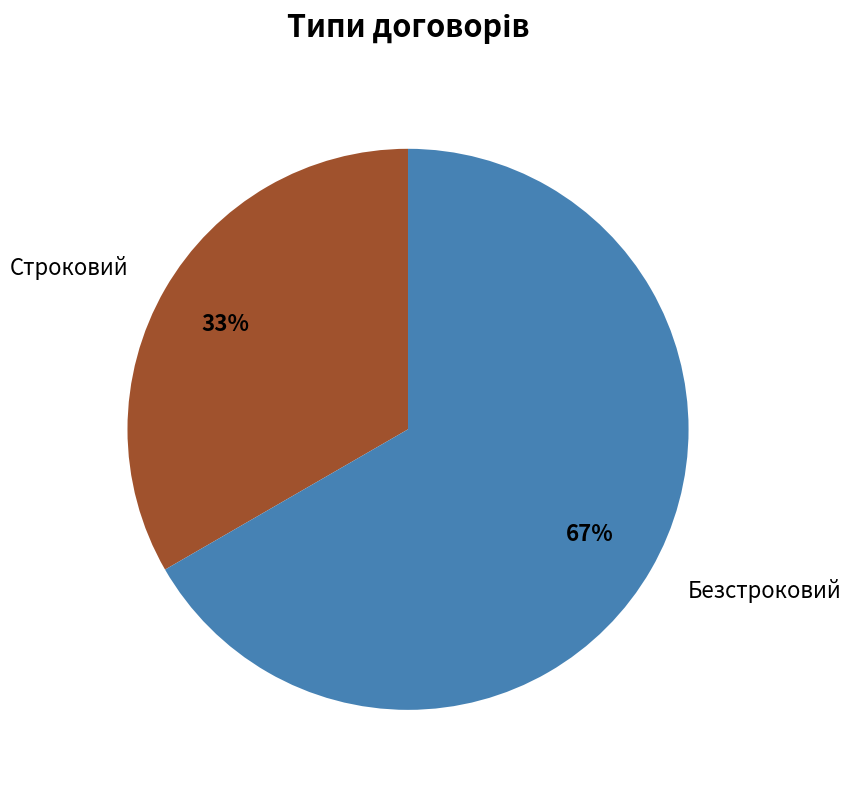

Which slice is the smallest?

Строковий